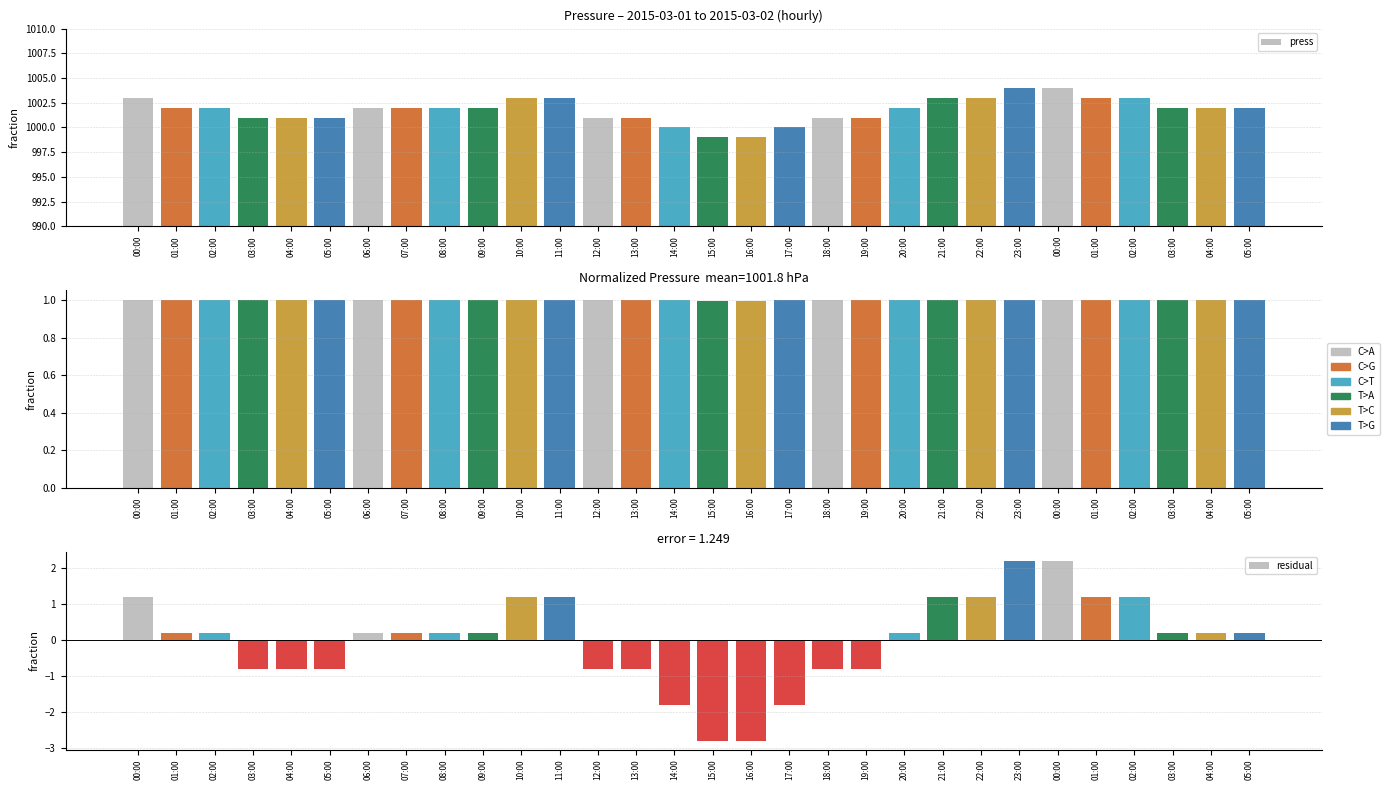

What is the label of the 27th bar from the left?

02:00